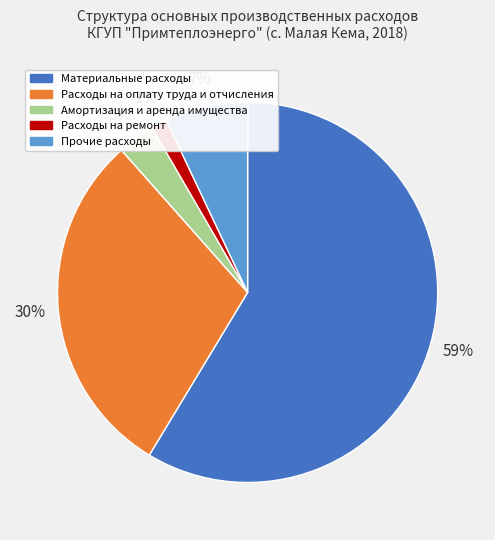

How many slices are in this pie chart?

5